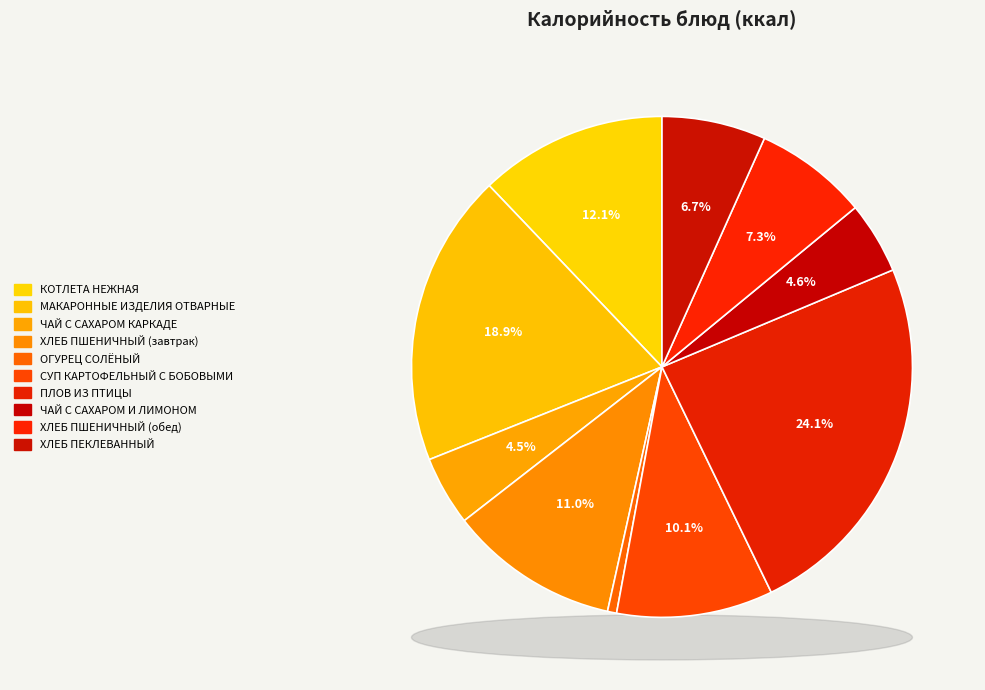

True or false: ХЛЕБ ПЕКЛЕВАННЫЙ accounts for 7% of the total.

True